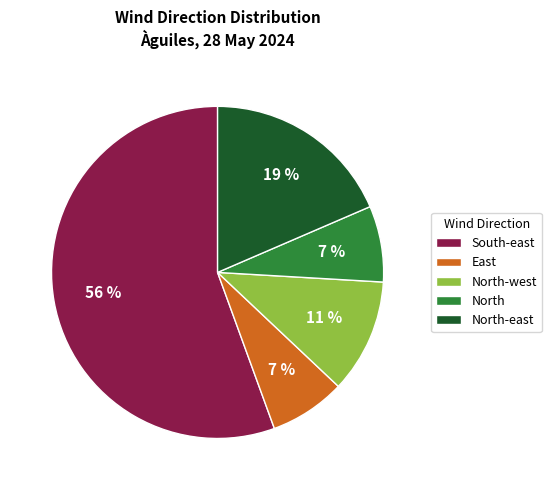

The North-east slice represents 24% of the pie. True or false?

False